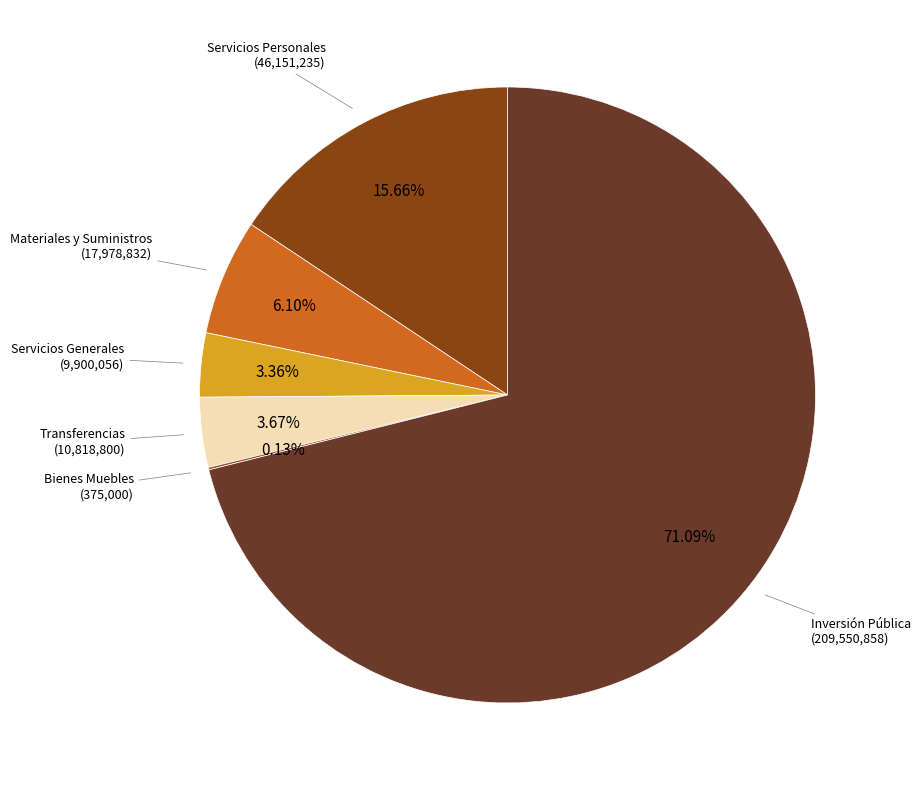

To the nearest percent, what is the difference between the largest and smallest slice percentages?

71%